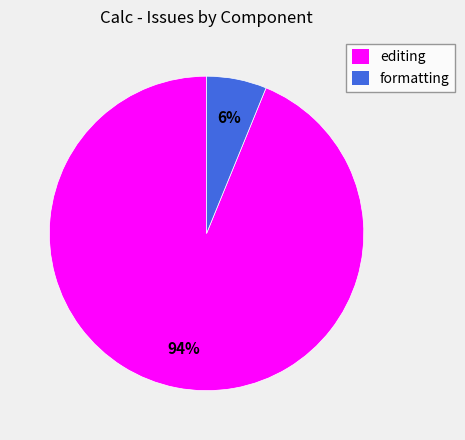

To the nearest percent, what percentage of the pie is editing?

94%